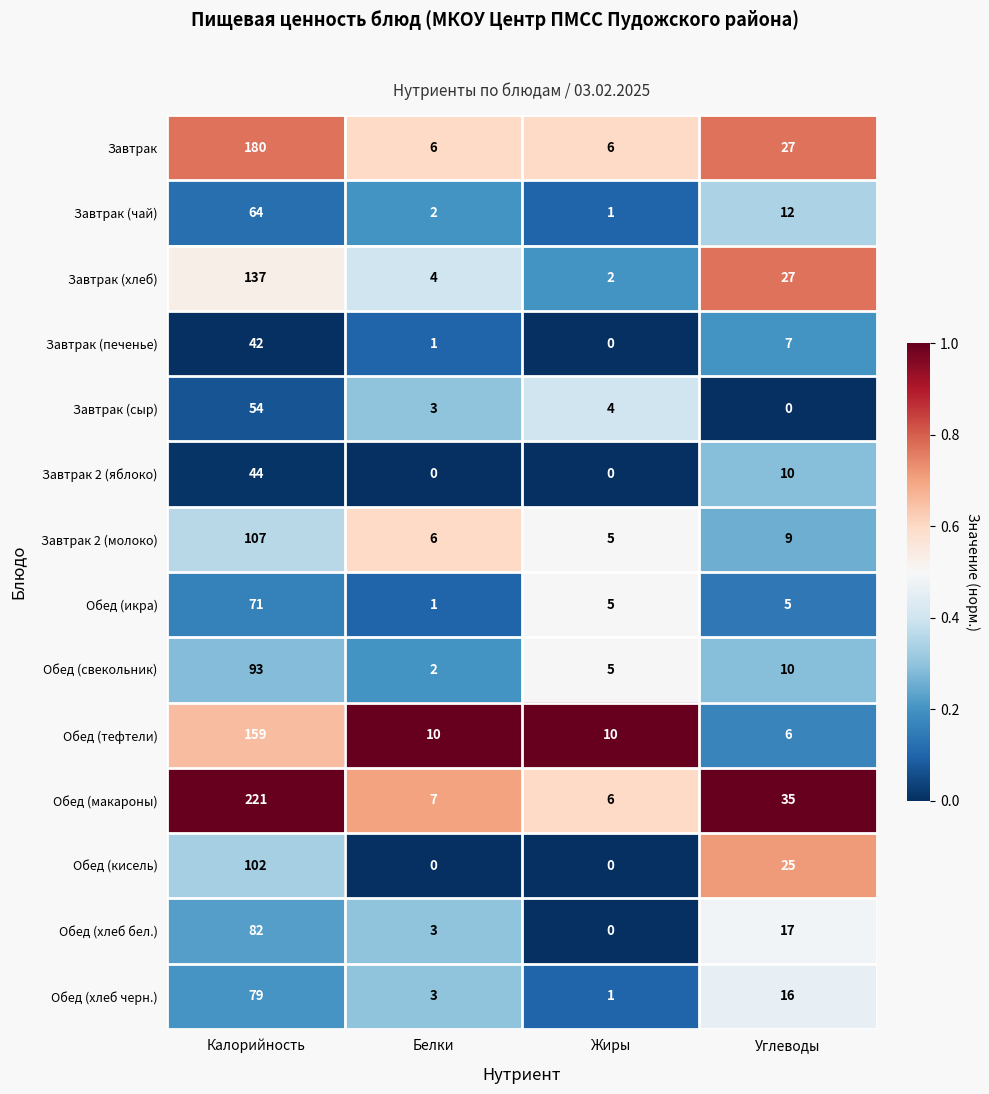

Rank the categories by Завтрак 2 (молоко) value from highest to lowest.

Калорийность, Углеводы, Белки, Жиры